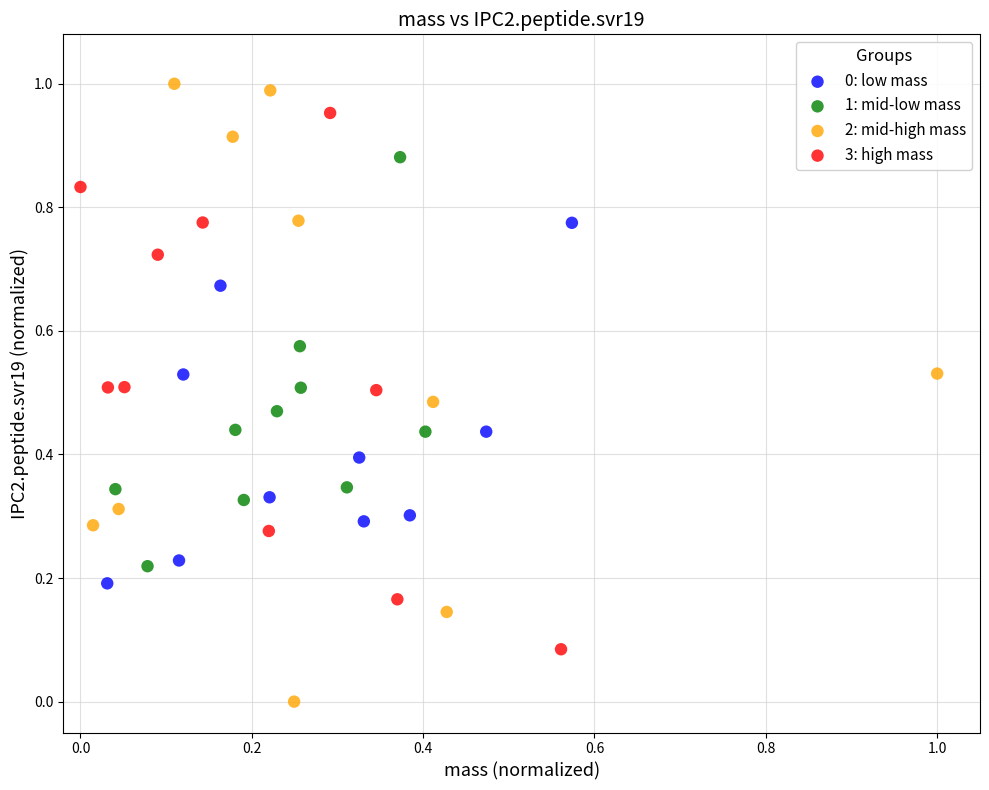

Which series has the largest Y range (max minus min)?

2: mid-high mass